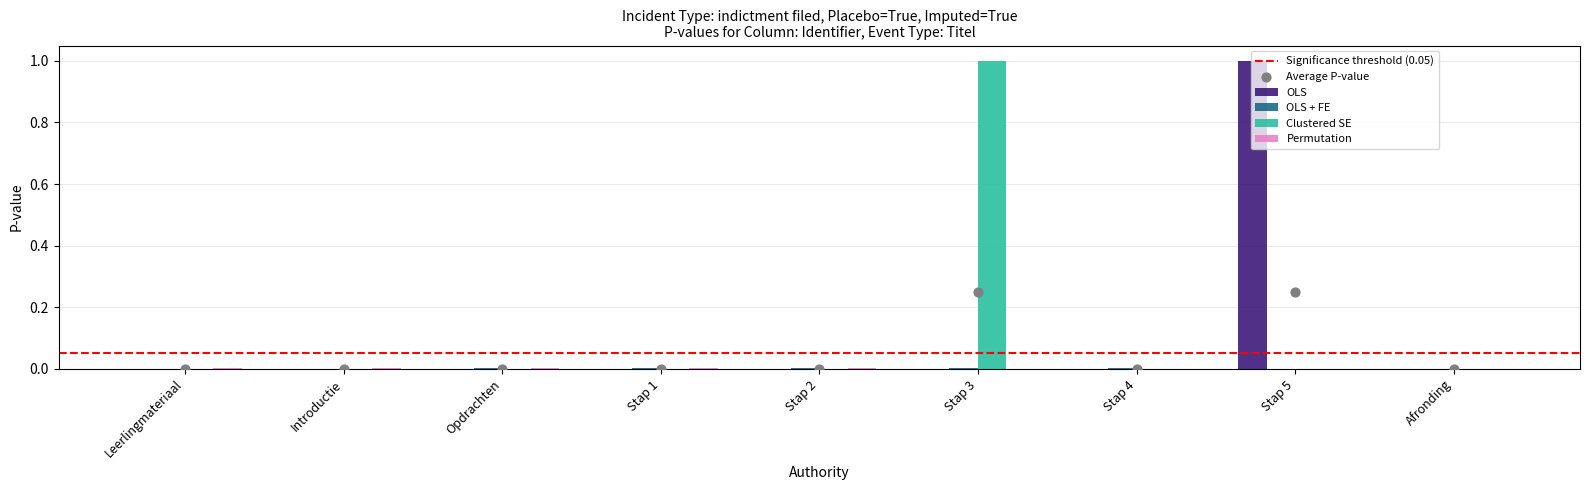

Which series reaches the maximum Y coordinate?

OLS